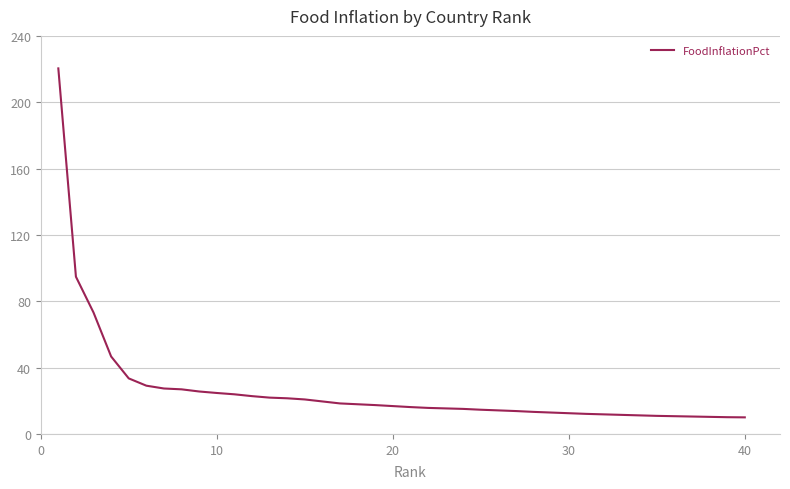

What is the maximum value shown in the chart?

220.4